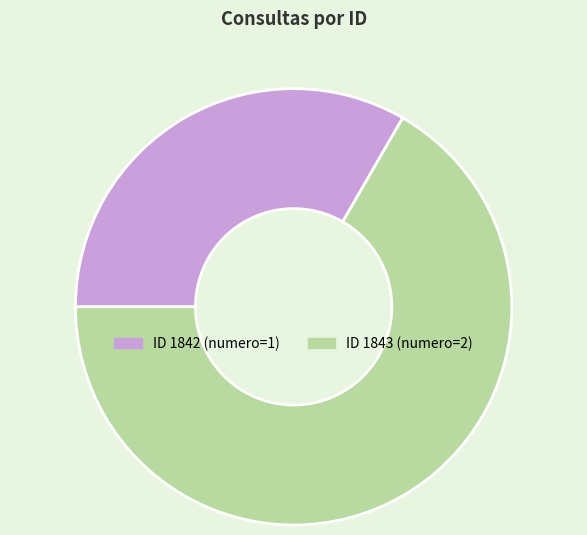

Is there any slice that represents more than half of the pie?

Yes